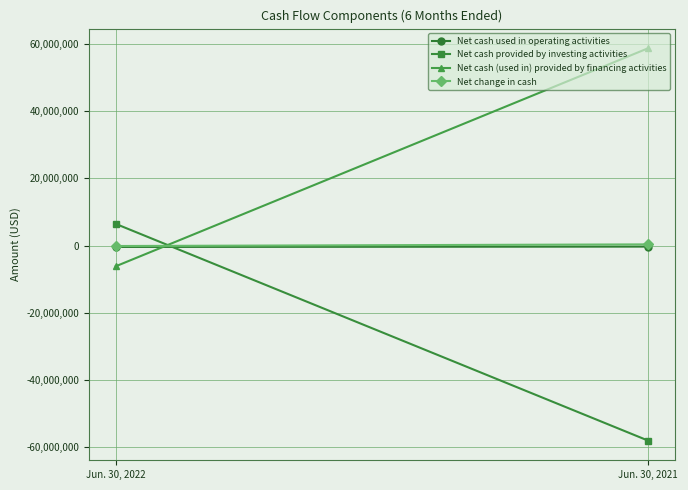

What value does the Net cash provided by investing activities series have at Jun. 30, 2022?

6454409